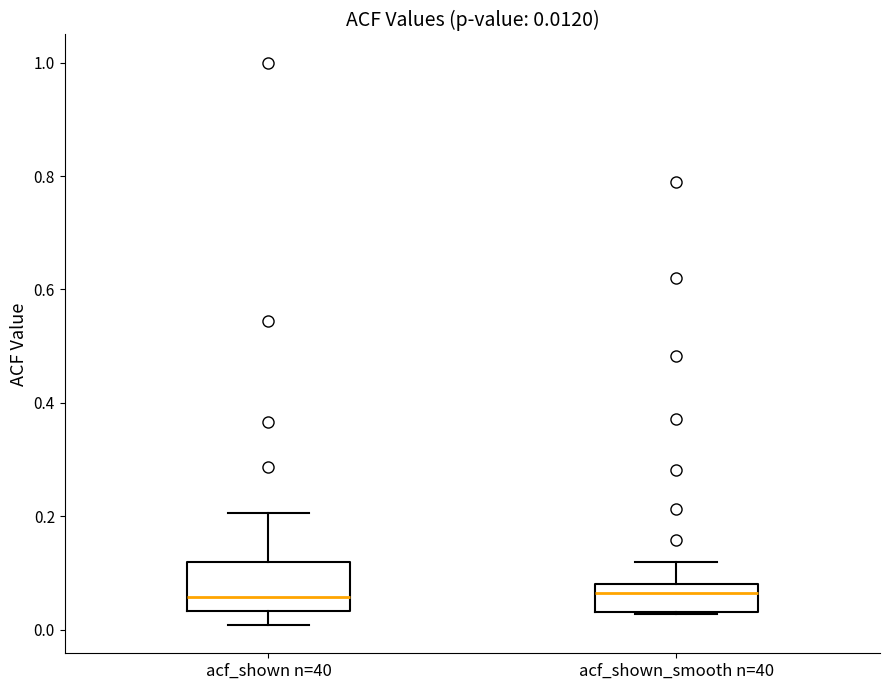

Which box is the tallest, from its lower edge to its upper edge?

acf_shown n=40